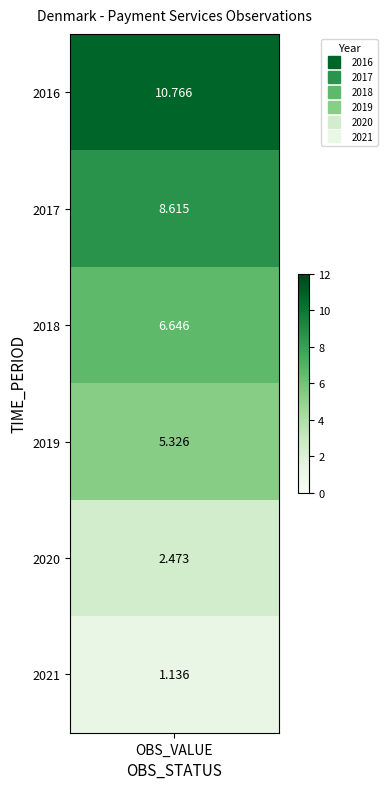

Read the value at 2019.

5.3